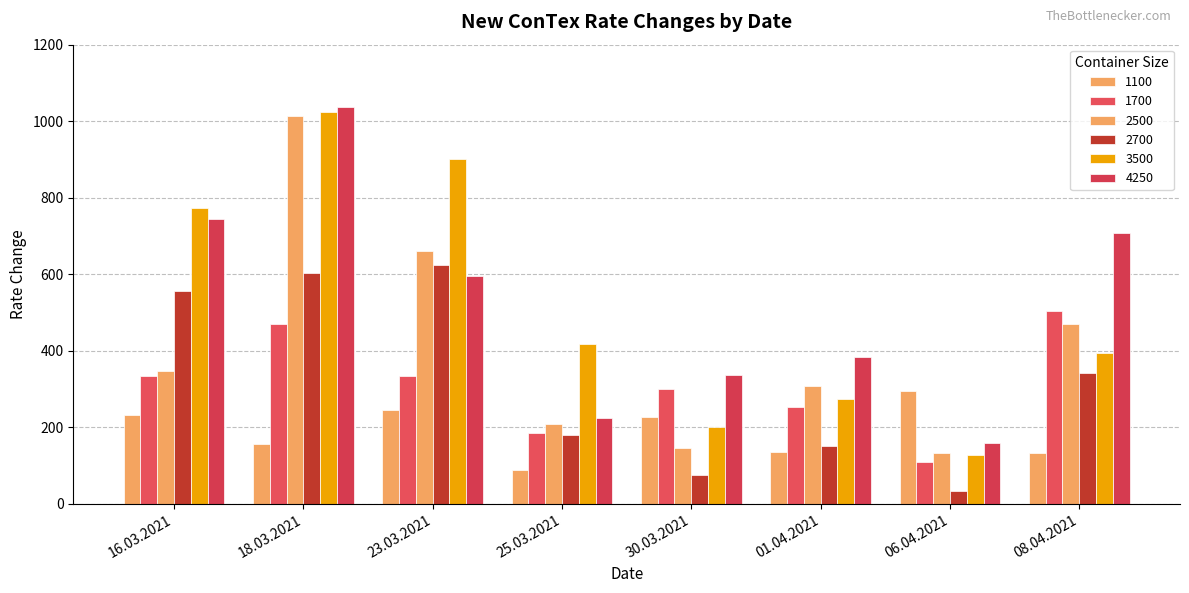

Does the chart contain stacked bars?

No